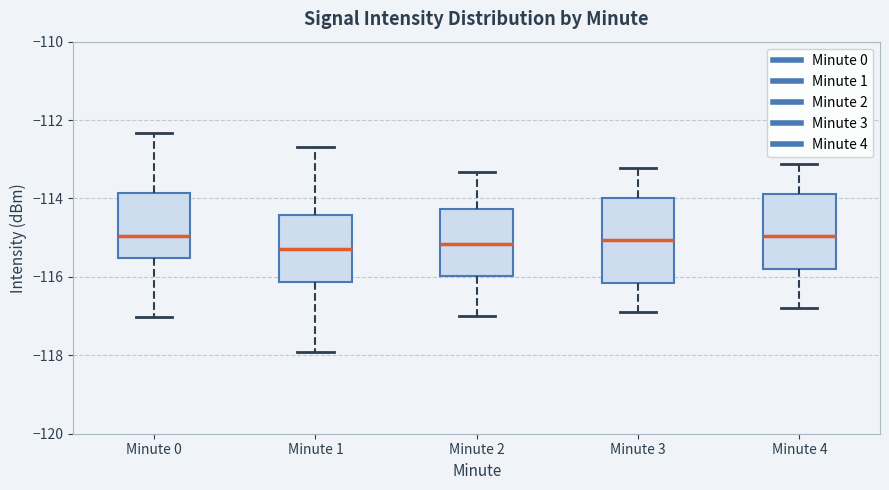

Reading left to right, read every box against the y-axis: the position of its median line, the range the box covers, and the ends of its whiskers. The values are not printed on the chart, so give them approximately, as read against the axis.

Minute 0: median -115.0, box -115.6 to -113.8, whiskers -117.0 to -112.4
Minute 1: median -115.2, box -116.2 to -114.4, whiskers -118.0 to -112.6
Minute 2: median -115.2, box -116.0 to -114.2, whiskers -117.0 to -113.4
Minute 3: median -115.0, box -116.2 to -114.0, whiskers -117.0 to -113.2
Minute 4: median -115.0, box -115.8 to -113.8, whiskers -116.8 to -113.2